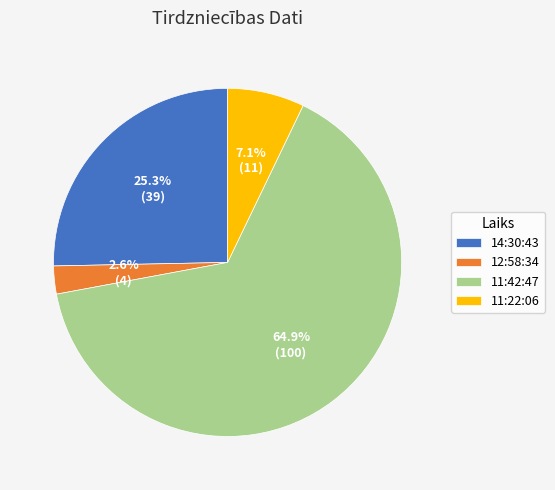

What is the total percentage of 14:30:43 and 12:58:34?

27.9%